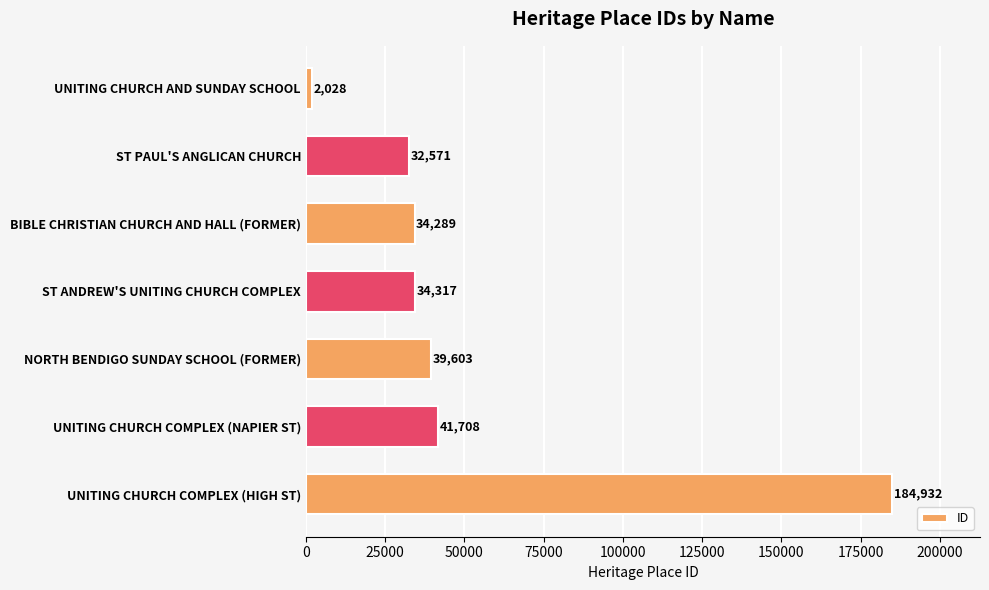

Reading bottom to top, what are all the values shown in this chart?

UNITING CHURCH COMPLEX (HIGH ST)=184932	UNITING CHURCH COMPLEX (NAPIER ST)=41708	NORTH BENDIGO SUNDAY SCHOOL (FORMER)=39603	ST ANDREW'S UNITING CHURCH COMPLEX=34317	BIBLE CHRISTIAN CHURCH AND HALL (FORMER)=34289	ST PAUL'S ANGLICAN CHURCH=32571	UNITING CHURCH AND SUNDAY SCHOOL=2028